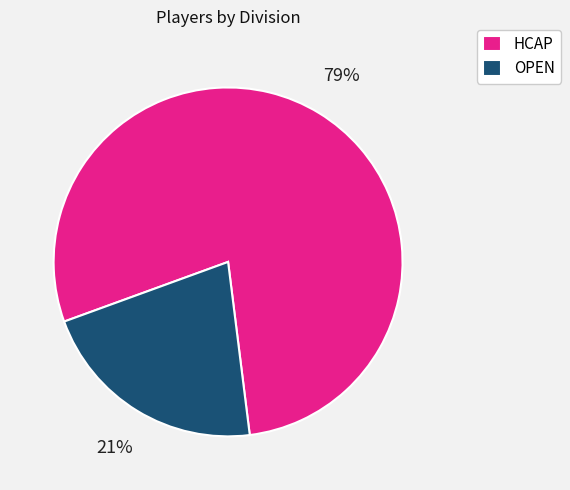

Rank the categories by value from lowest to highest.

OPEN, HCAP